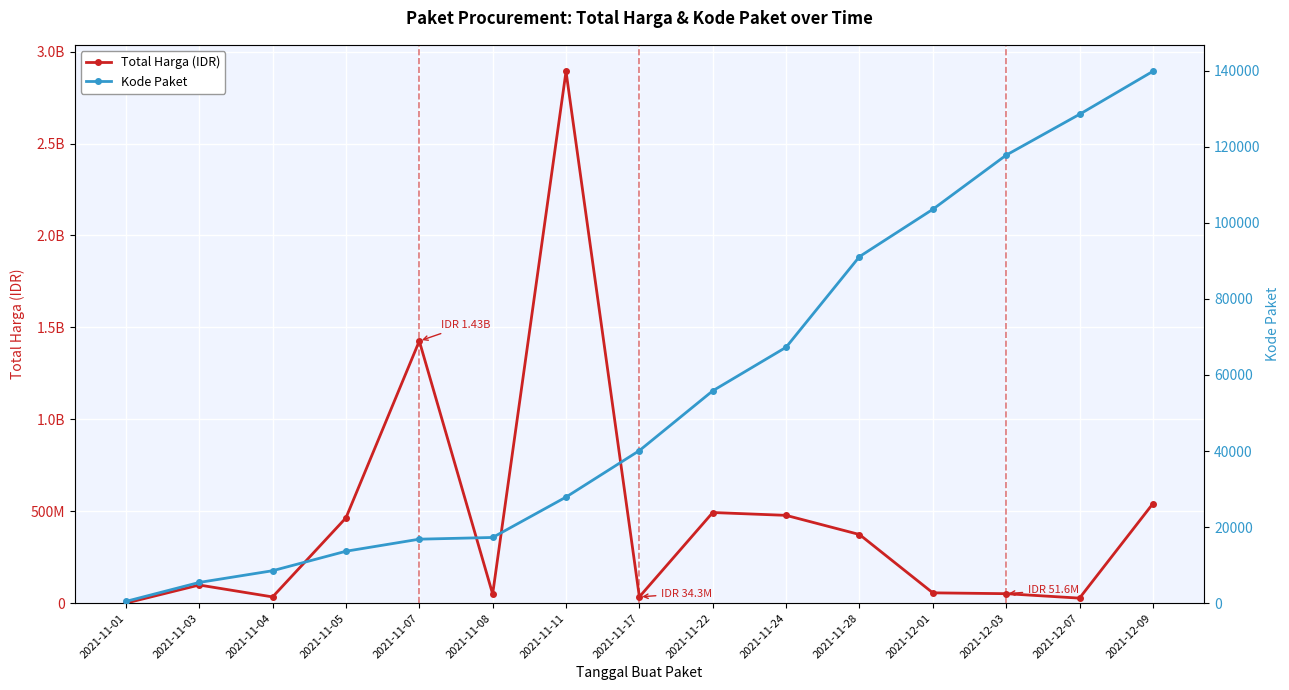

Is it true that Kode Paket equals 16931 at 2021-11-22?

False